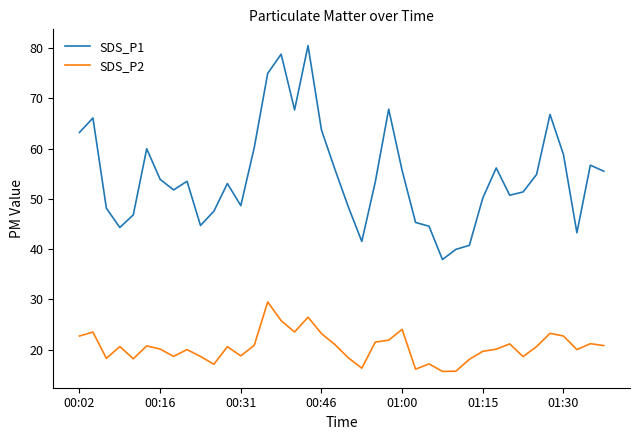

In SDS_P2, how many points are lower than both neighbors (excluding endpoints)?

11